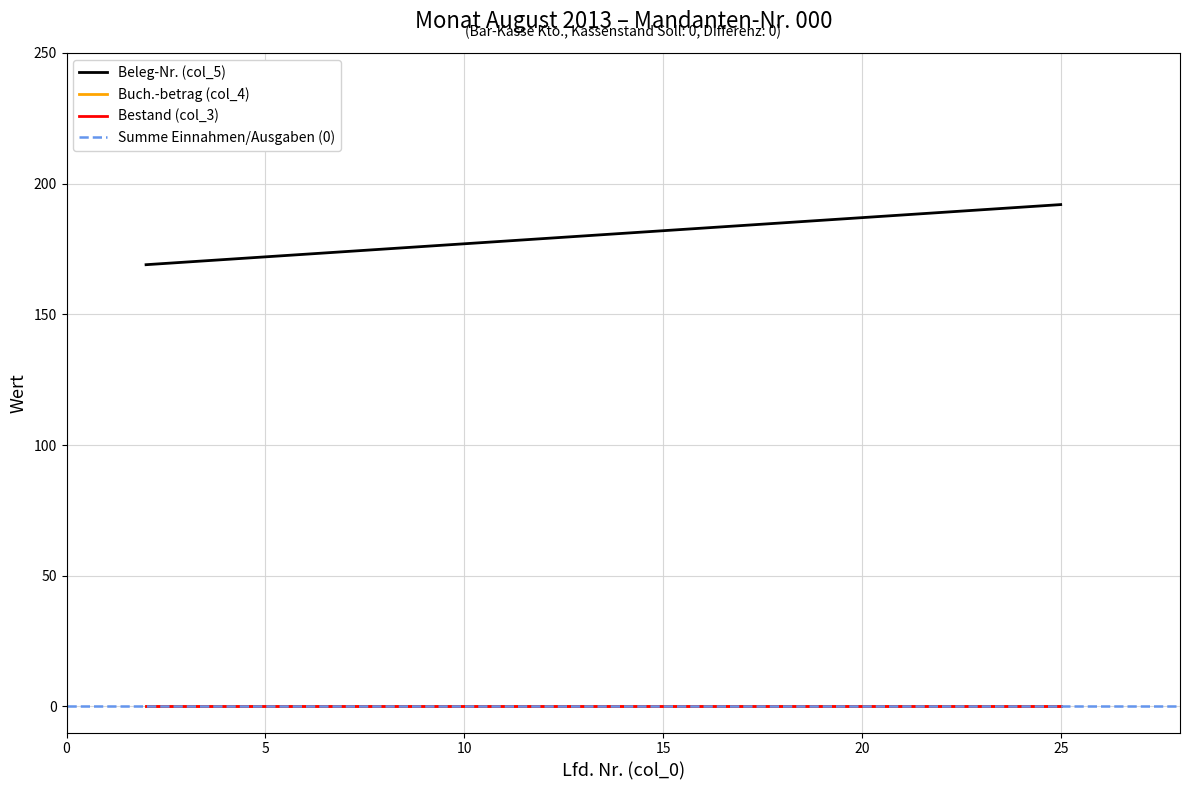

Between 7 and 9, which series saw the biggest shift?

Beleg-Nr. (col_5)